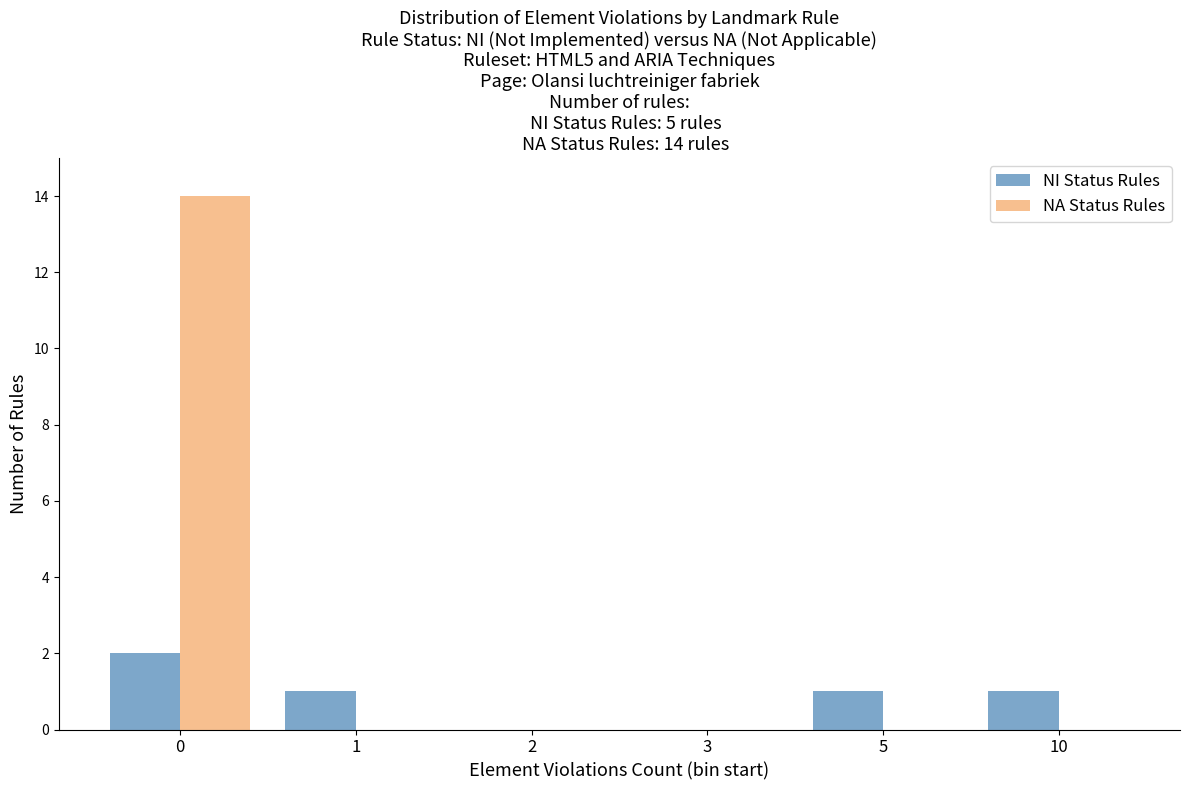

Reading right to left, extract all data points from this chart.

NI Status Rules: 10=1	5=1	3=0	2=0	1=1	0=2
NA Status Rules: 10=0	5=0	3=0	2=0	1=0	0=14